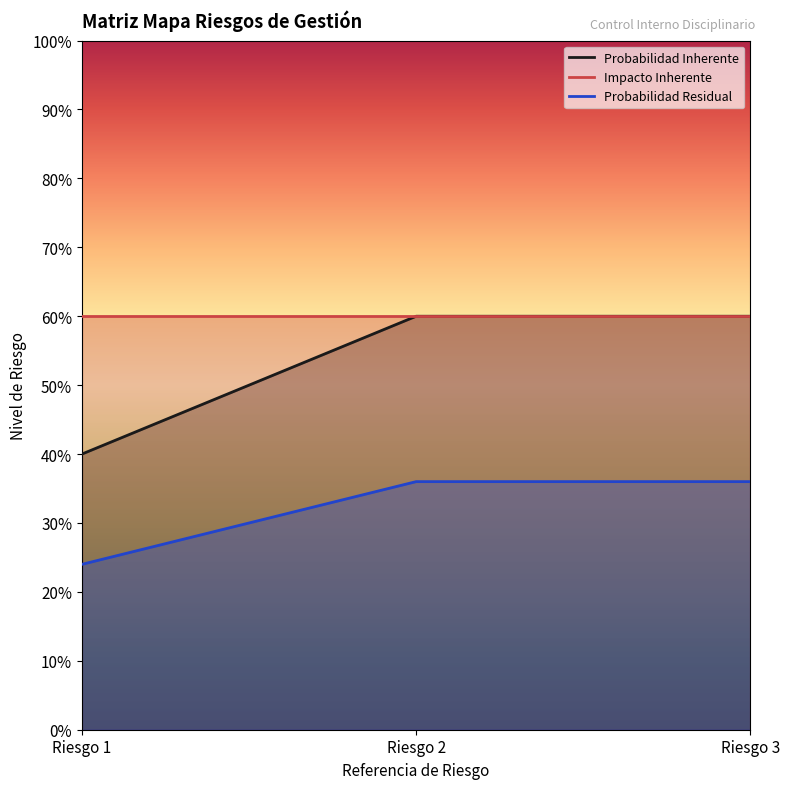

At which category does the chart reach its peak across all series?

Riesgo 2